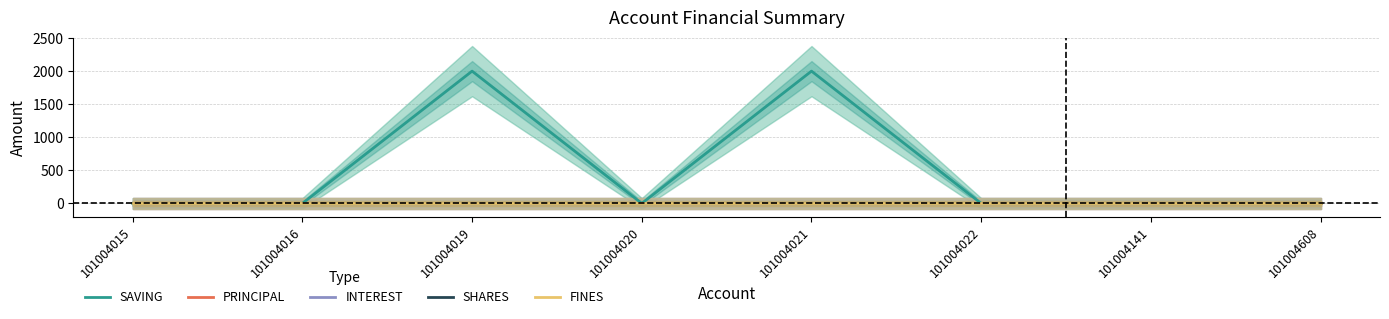

Which category has the lowest value in the PRINCIPAL series?

101004015